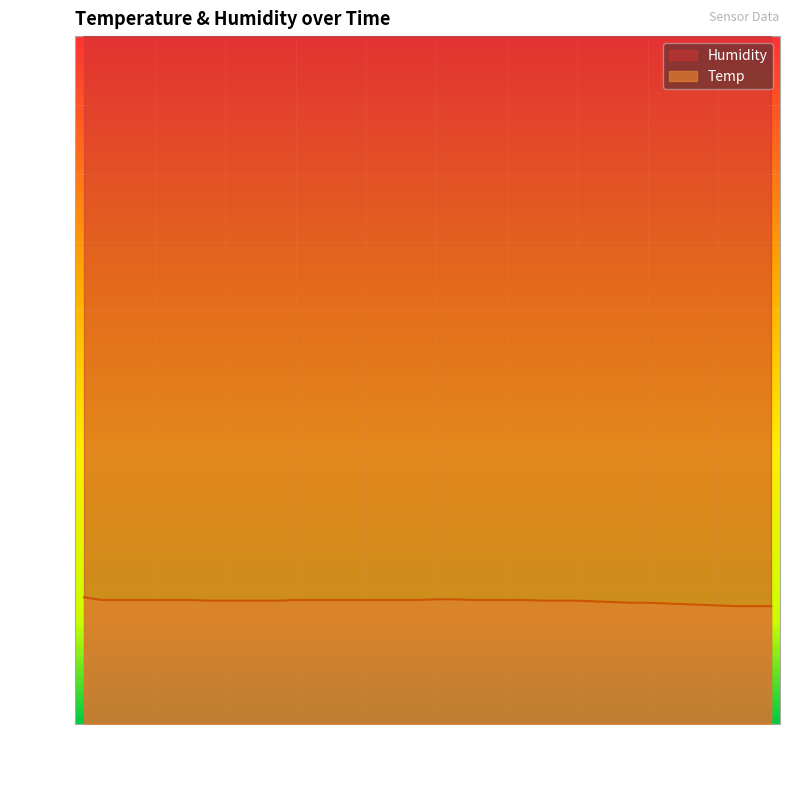

What is the label of the 25th point from the left?

01:48